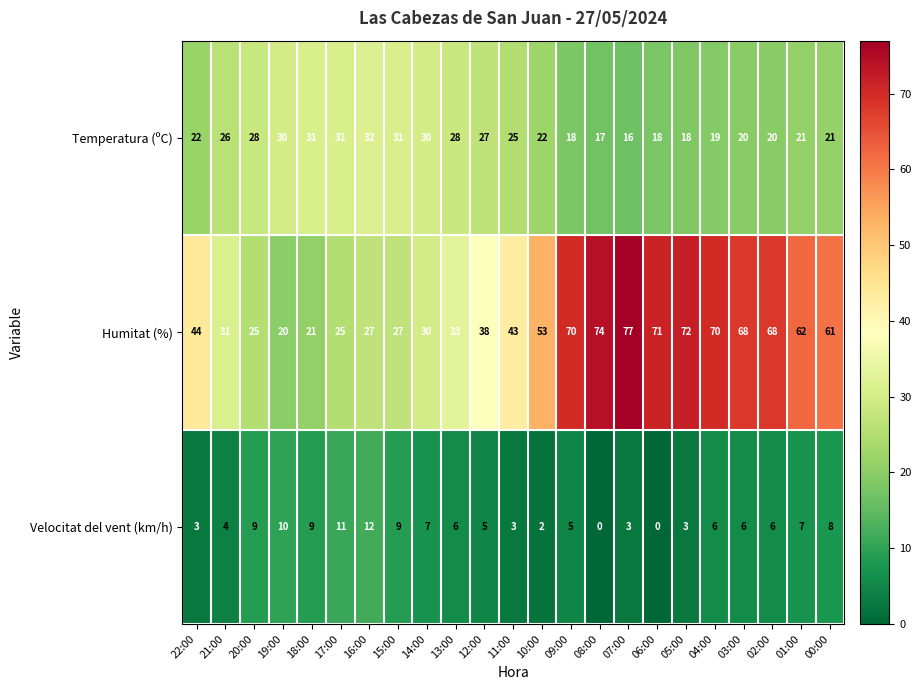

What is the approximate value of Velocitat del vent (km/h) at 21:00?

4